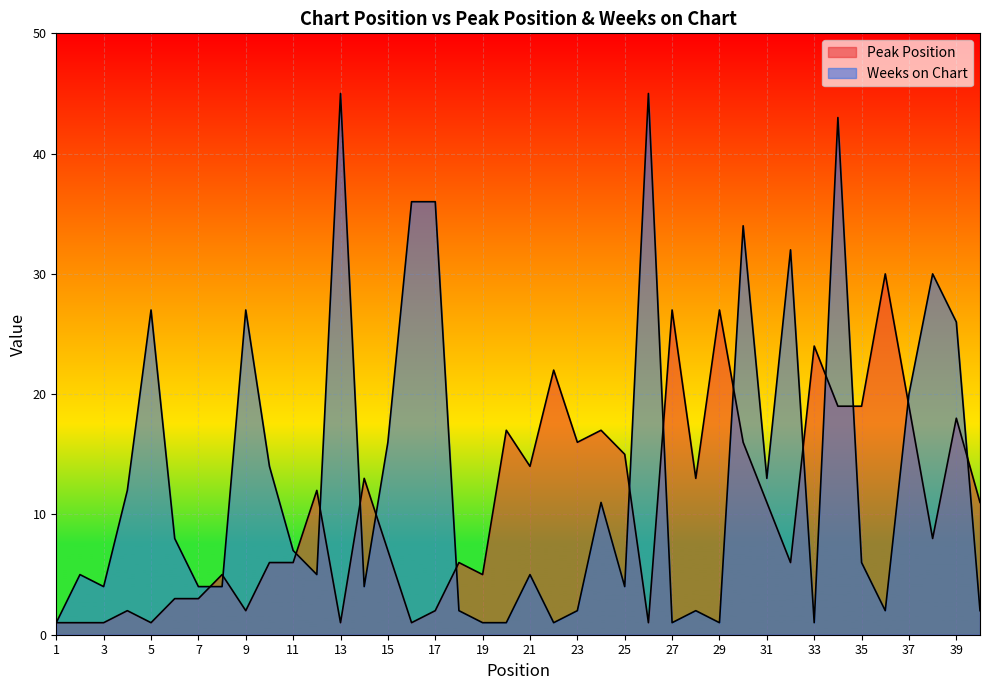

At how many categories does at least one series exceed 23?

15